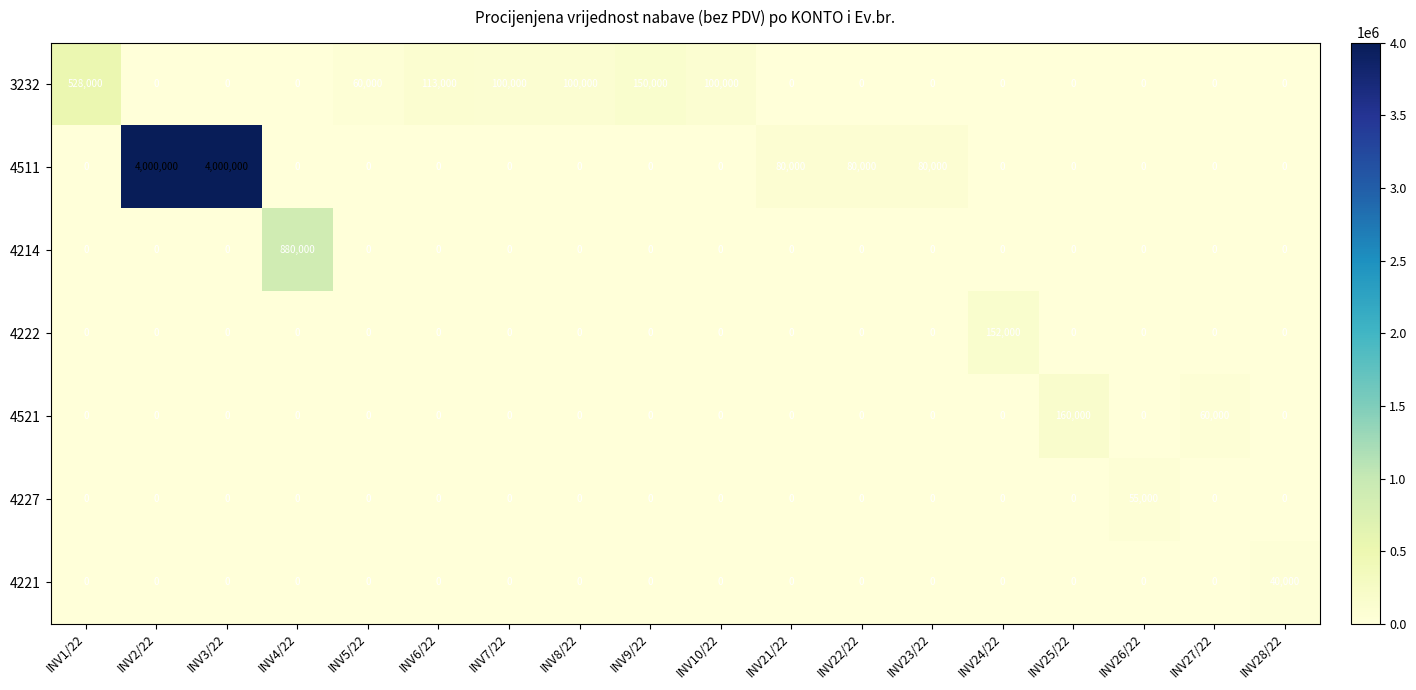

Which series changed the most between INV4/22 and INV24/22?

4214